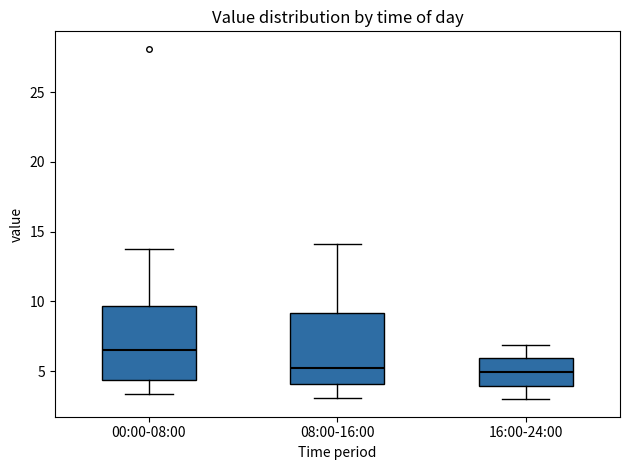

Where does the lower whisker of the box for 08:00-16:00 end on the y-axis? The values are not printed on the chart, so give them approximately, as read against the axis.

3.0